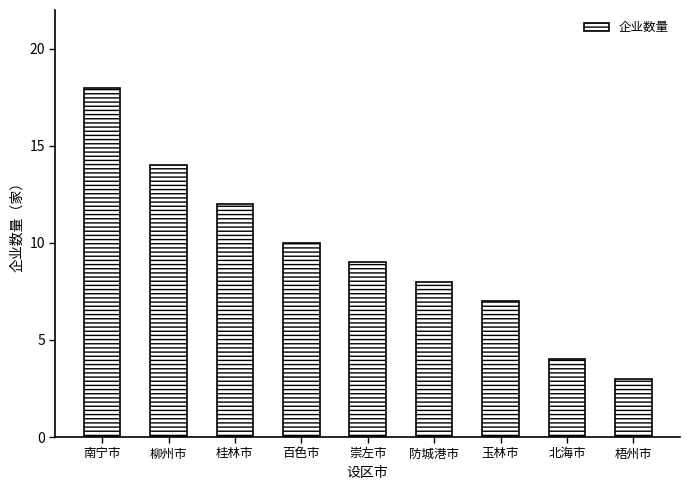

Reading left to right, extract all data points from this chart.

南宁市=18	柳州市=14	桂林市=12	百色市=10	崇左市=9	防城港市=8	玉林市=7	北海市=4	梧州市=3